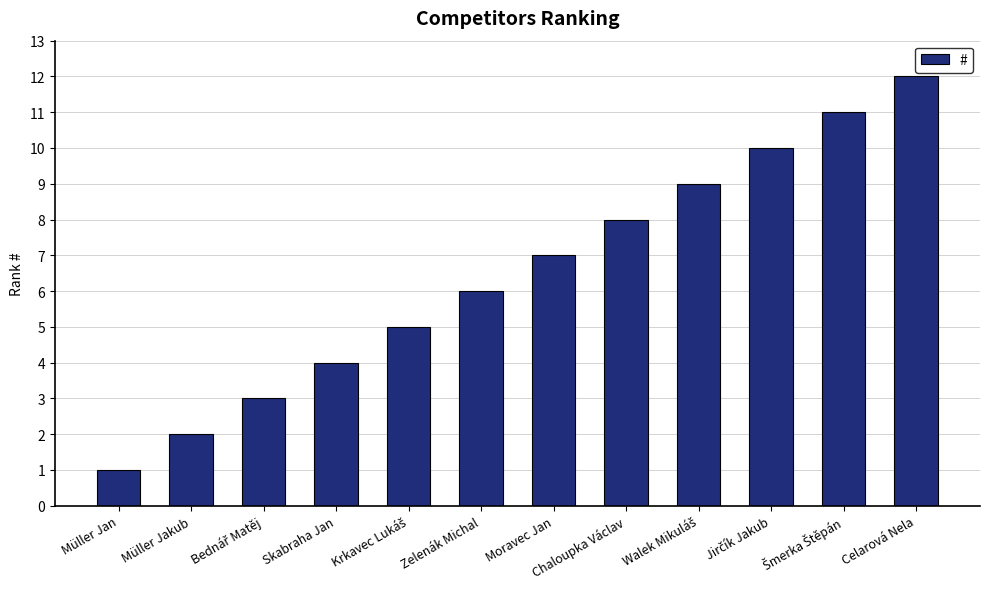

What is the label of the 6th bar from the right?

Moravec Jan